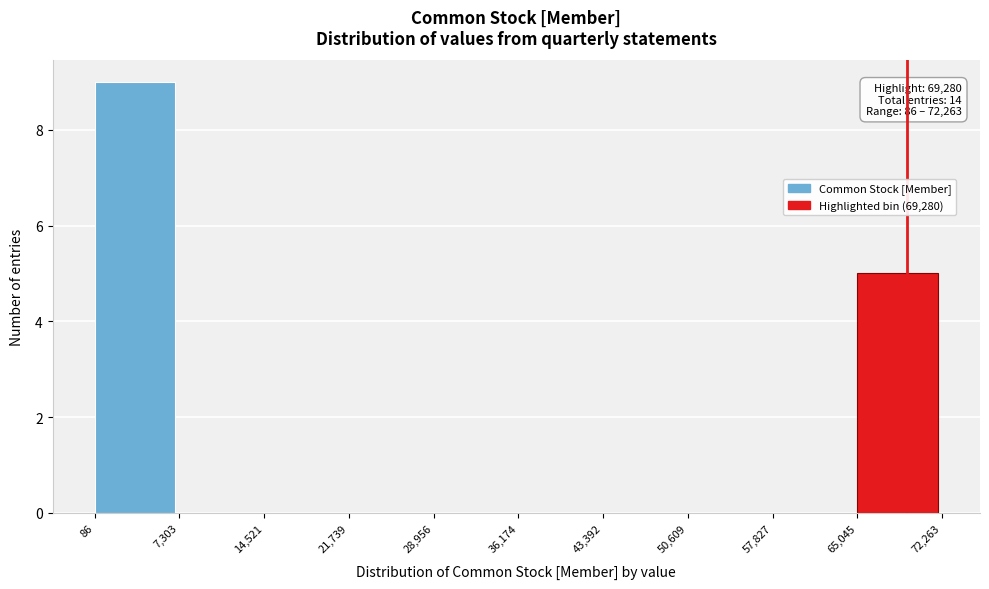

Which range on the x-axis has the tallest bar?

86 to 7,303